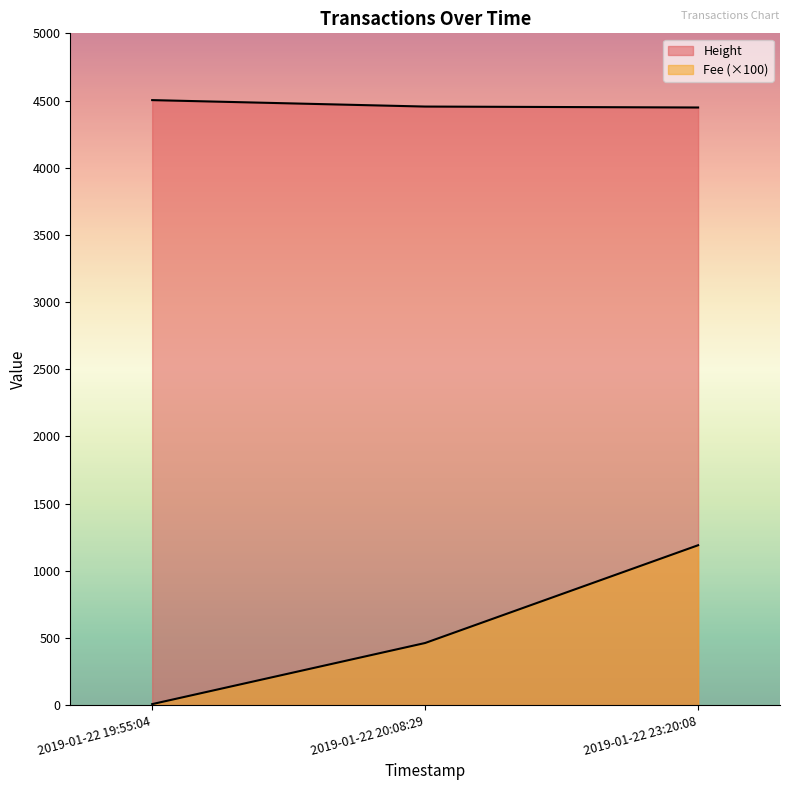

What is the approximate value of Height at 2019-01-22 19:55:04?

4503.0